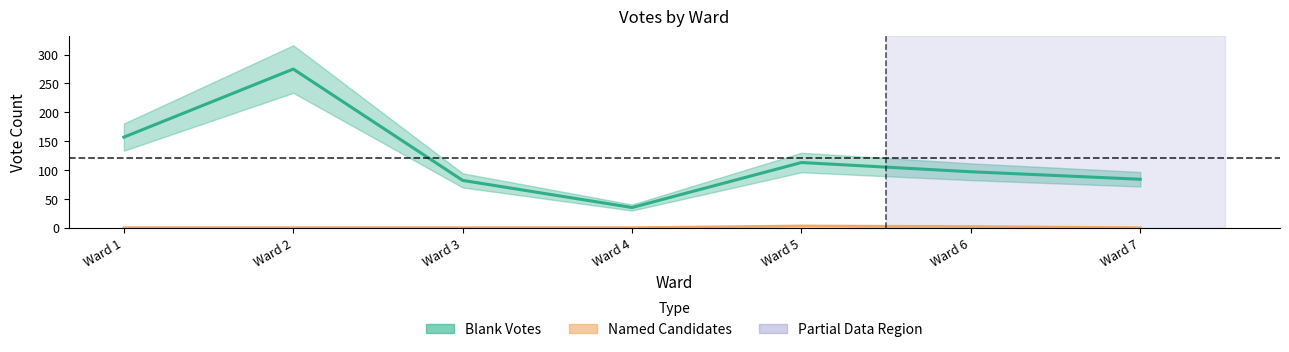

Which series has the largest range (max minus min)?

Blank Votes